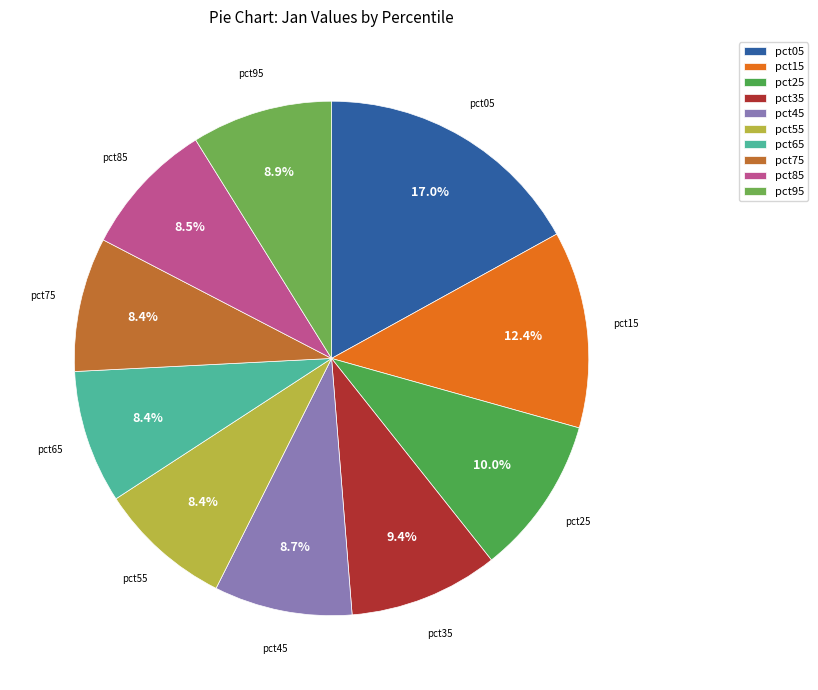

Which category has the biggest portion of the pie?

pct05